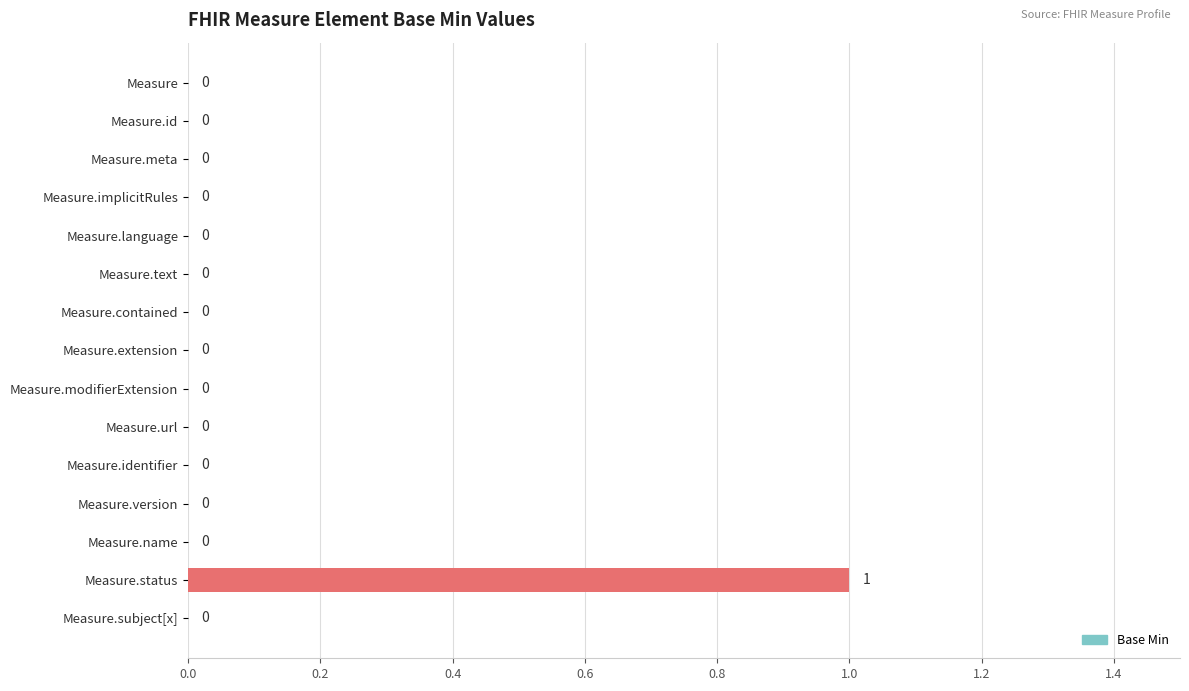

Which category has the highest value across all series?

Measure.status